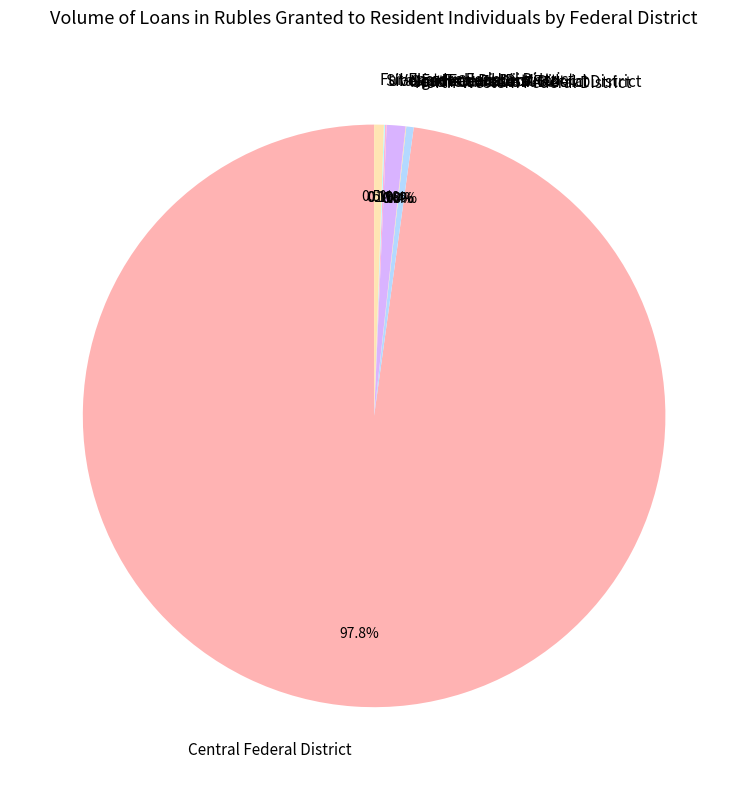

What is the largest slice in the pie chart?

Central Federal District